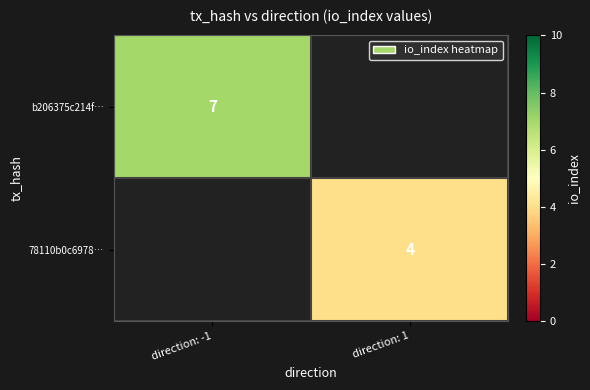

The value of b206375c214f… at direction: -1 is 7. True or false?

True